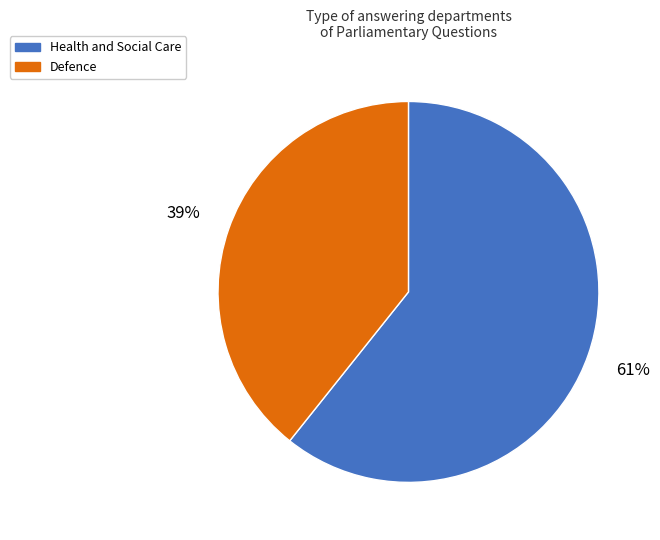

Which has a higher value, Defence or Health and Social Care?

Health and Social Care